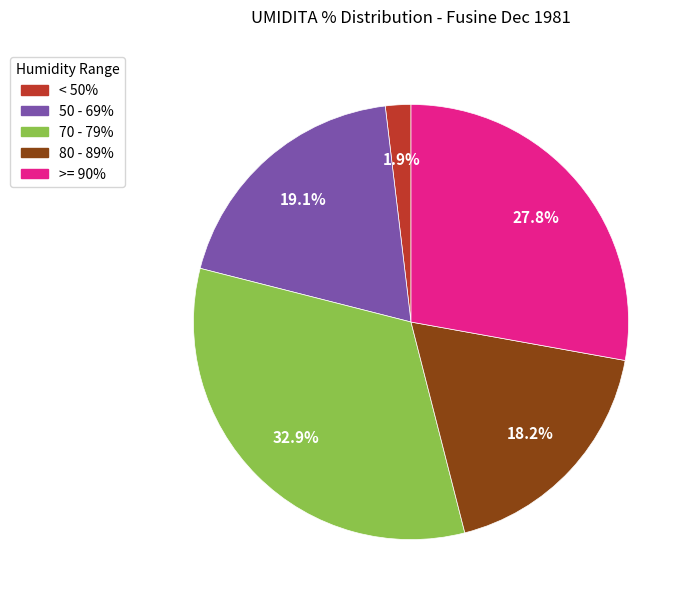

Does any single category account for the majority?

No